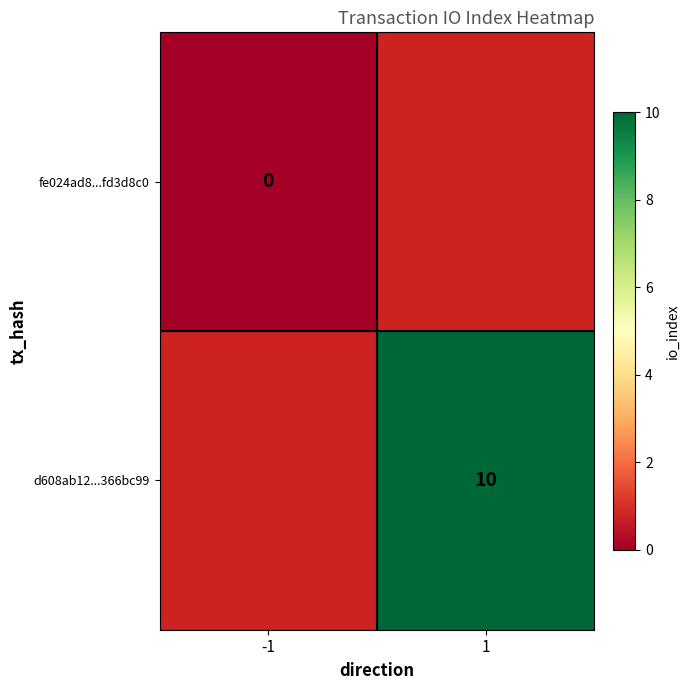

The value of d608ab12...366bc99 at 1 is 10. True or false?

True